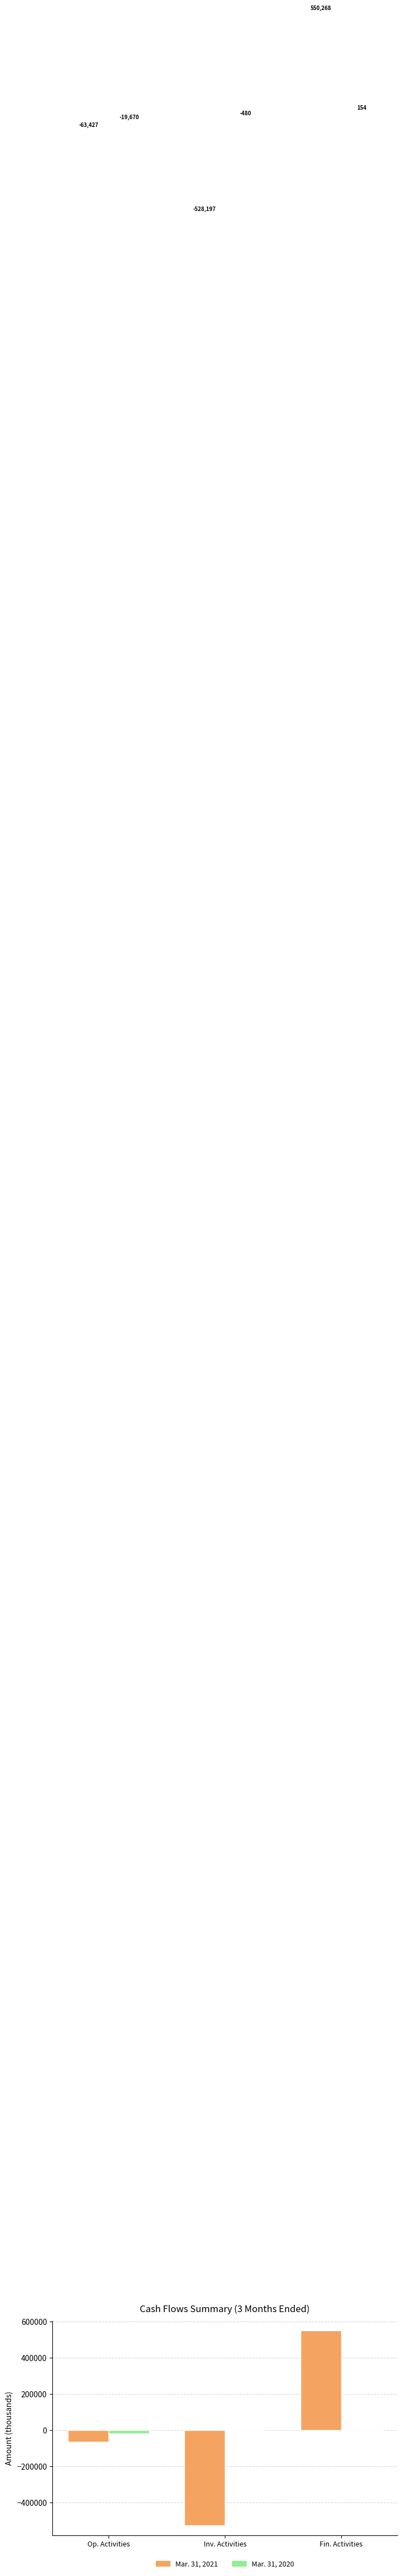

What value does the Mar. 31, 2020 series have at Fin. Activities, to the nearest 100?

200